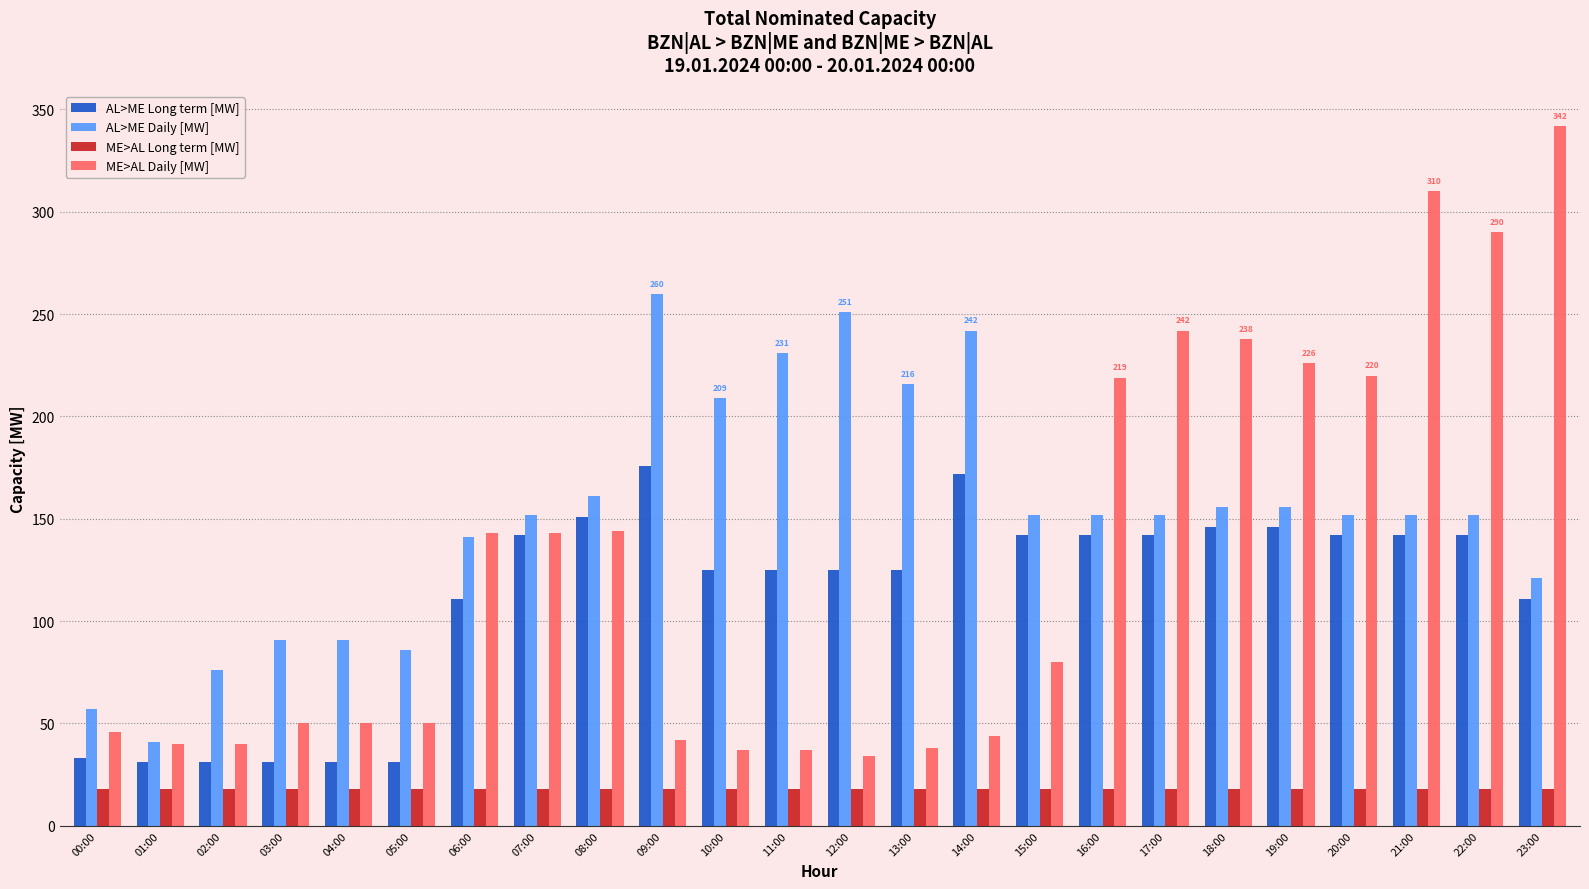

True or false: AL>ME Daily [MW] has a value of 141 at 06:00.

True